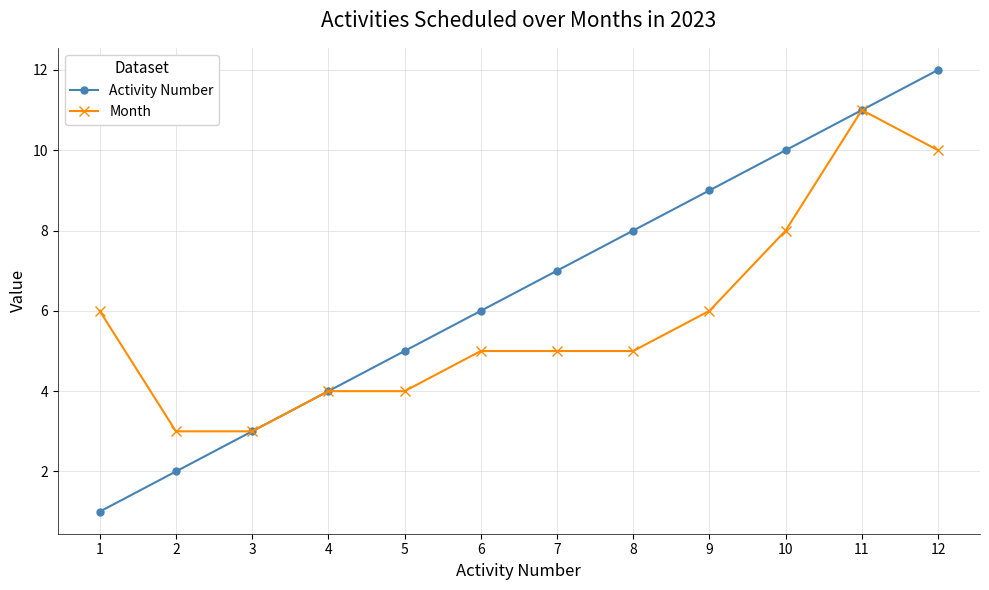

List the labels in order of Activity Number value, largest first.

12, 11, 10, 9, 8, 7, 6, 5, 4, 3, 2, 1